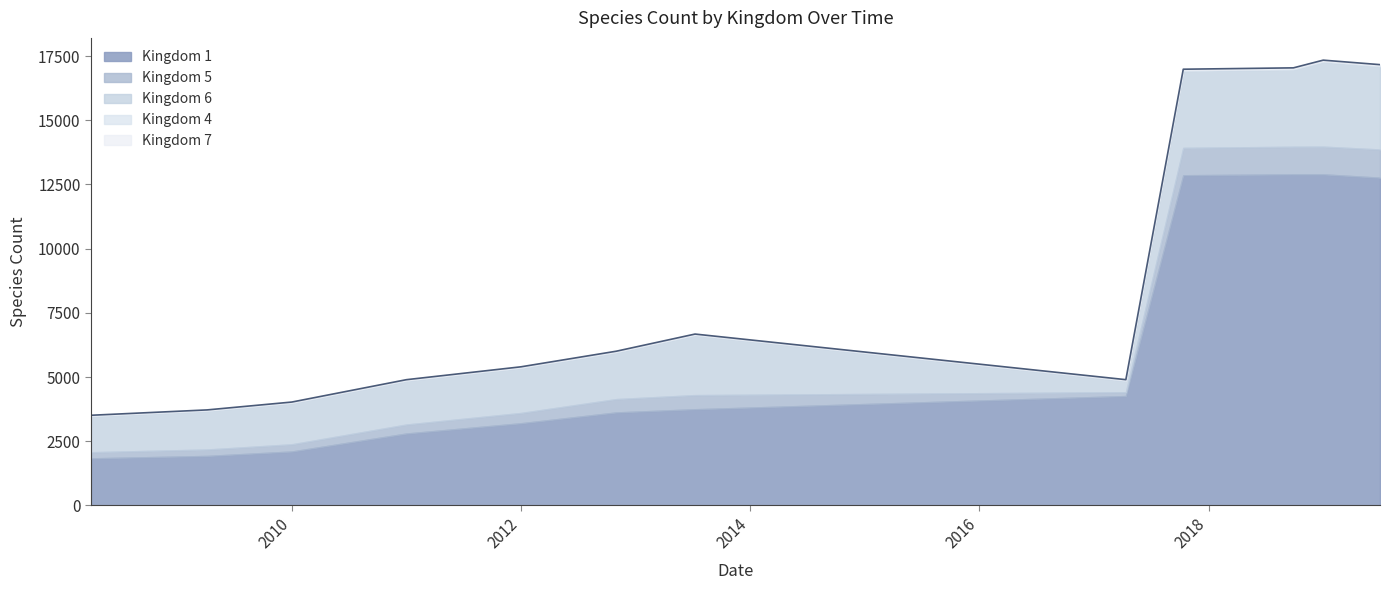

At which category is the sum across all series the highest?

2019-01-01